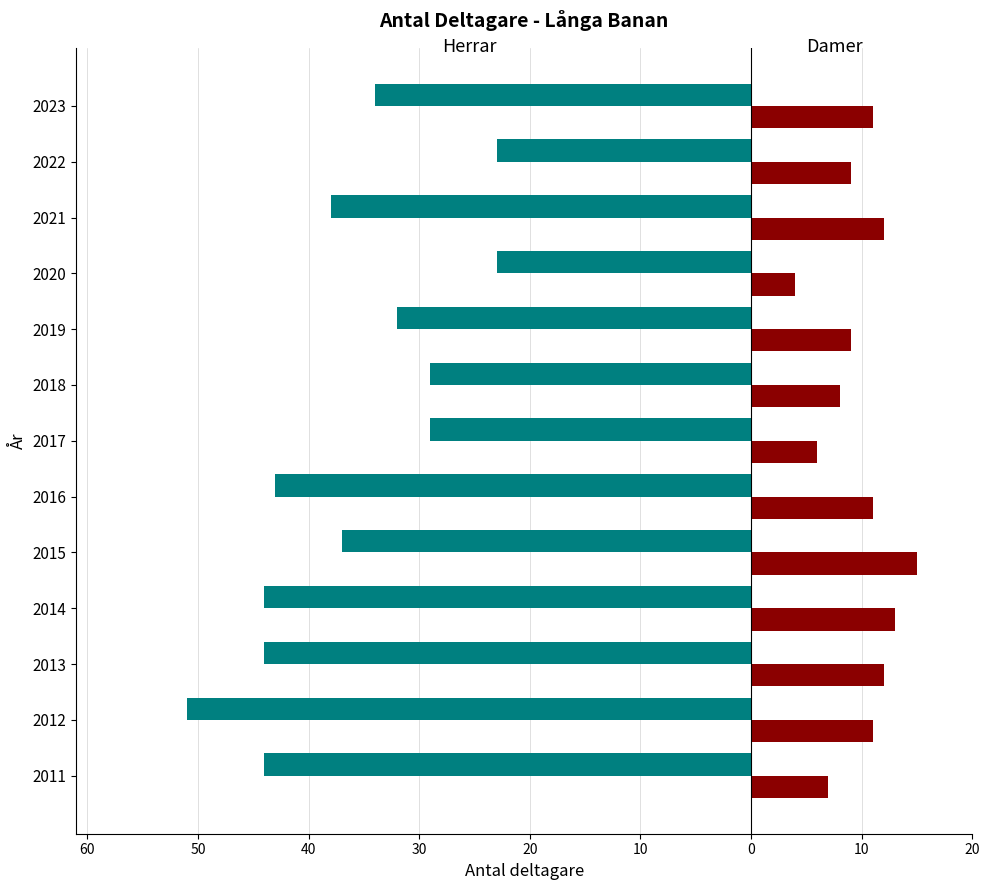

How many groups of bars are there?

13